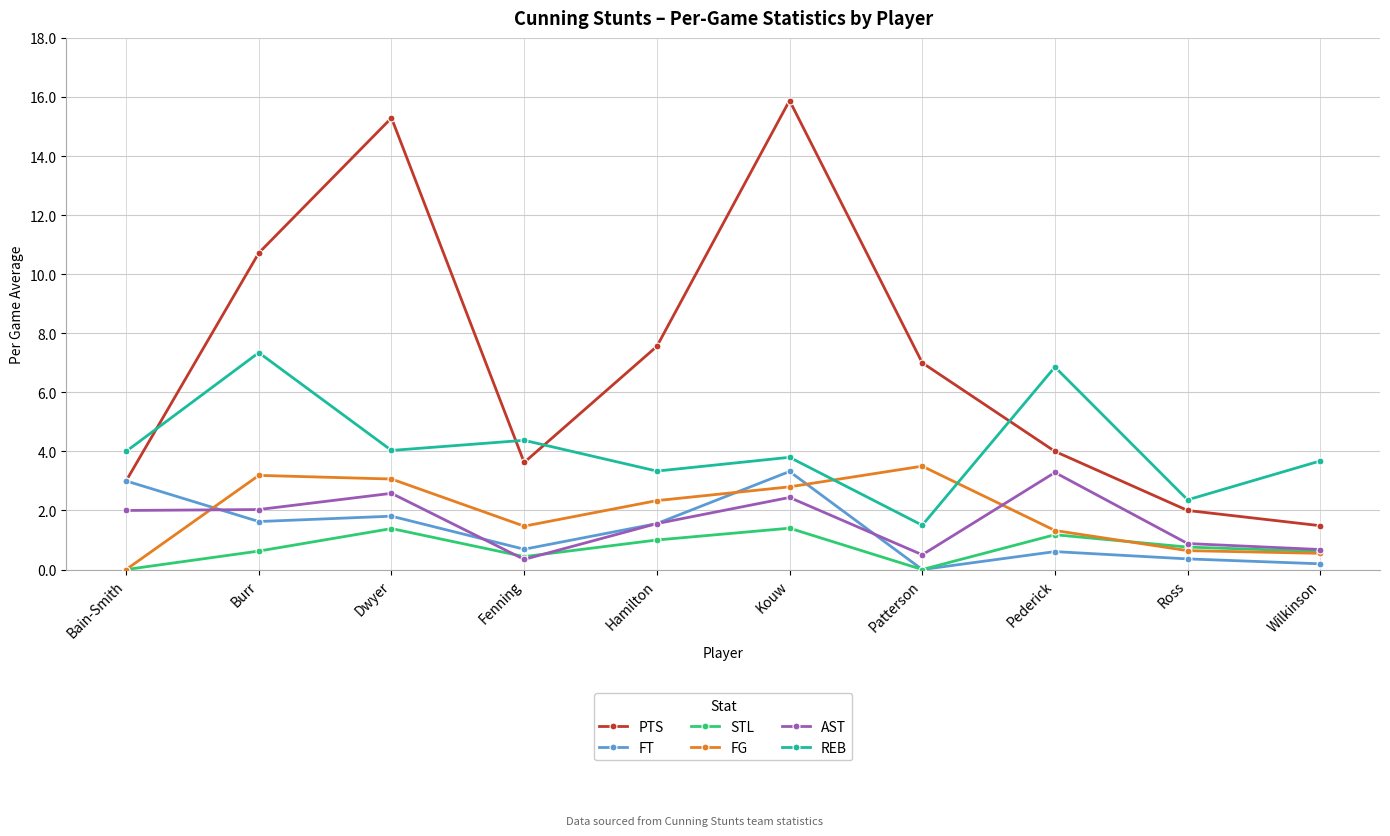

Does the chart display data point markers on the line(s)?

Yes